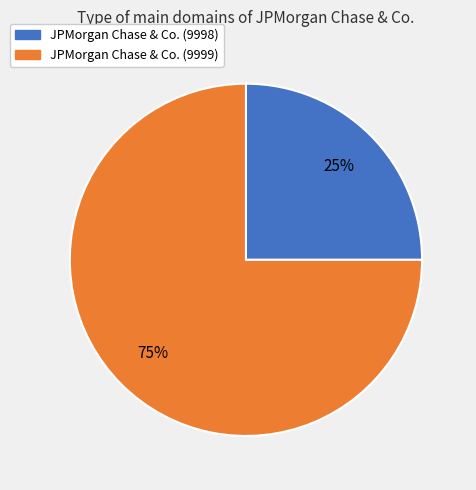

What is the largest slice in the pie chart?

JPMorgan Chase & Co. (9999)